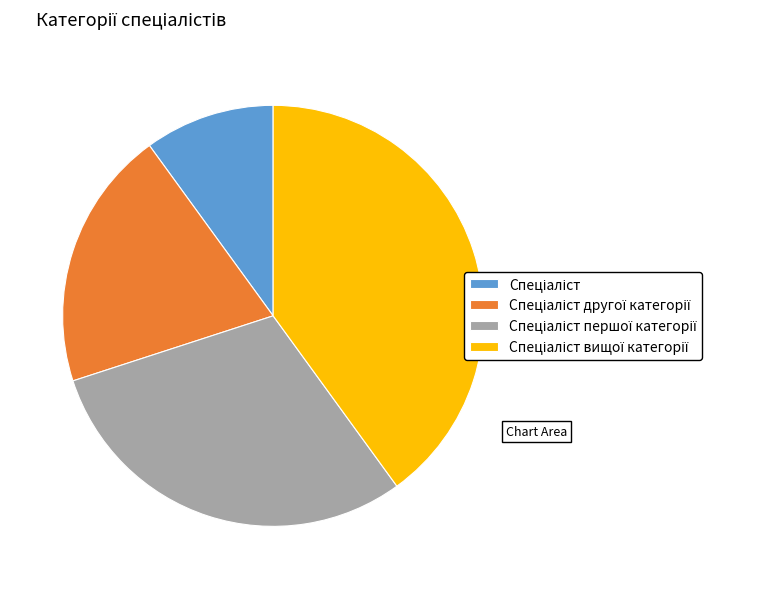

Does any single category account for the majority?

No